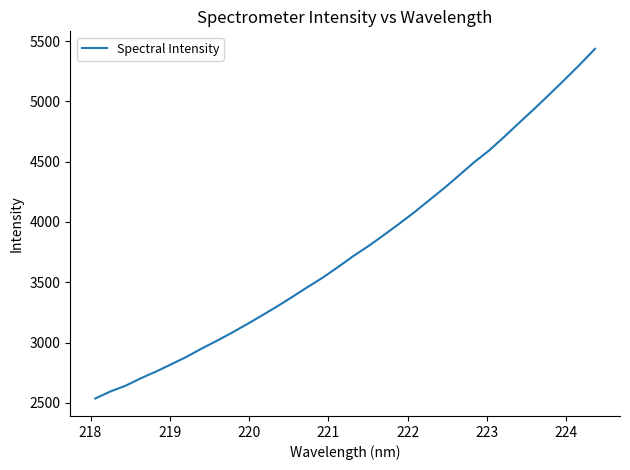

What is the maximum value shown in the chart?

5436.2